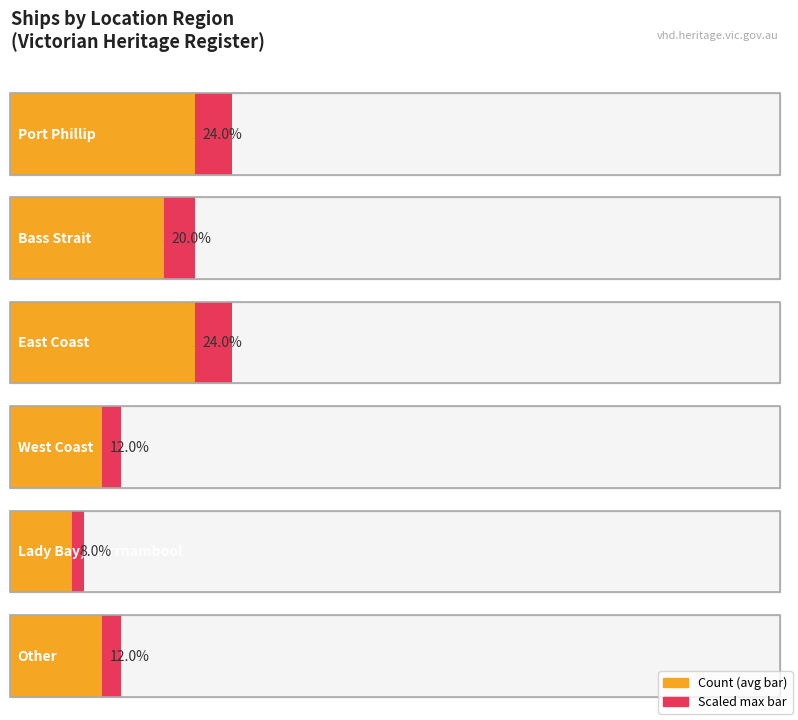

What is the sum of the values at Lady Bay, Warrnambool and West Coast?

5